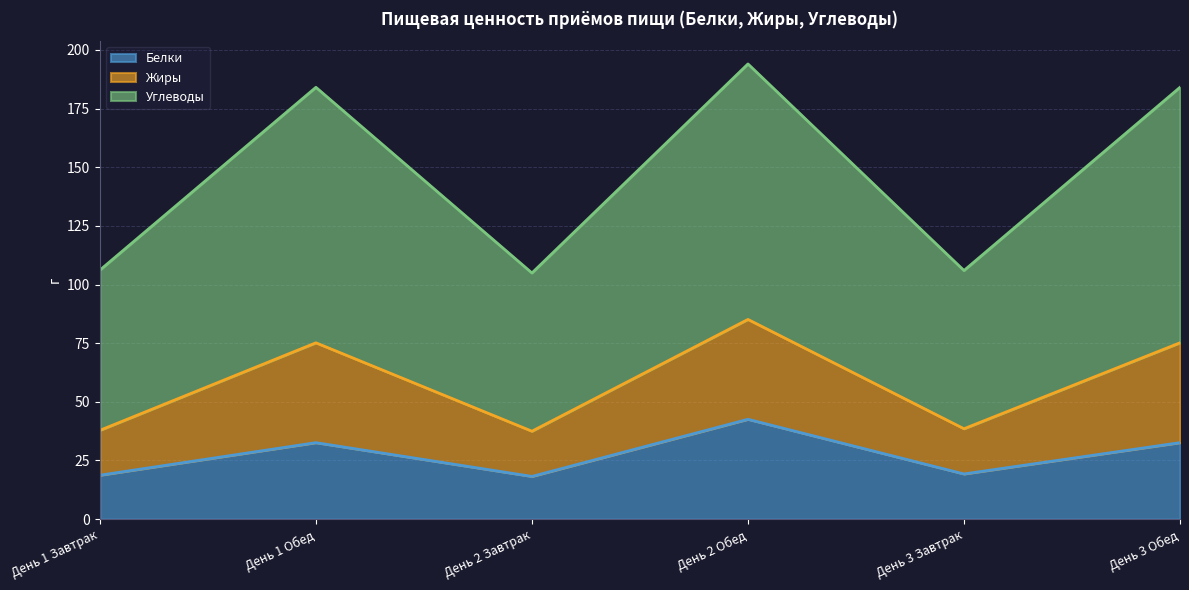

List the labels in order of Жиры value, smallest first.

День 2 Завтрак, День 3 Завтрак, День 1 Завтрак, День 1 Обед, День 3 Обед, День 2 Обед